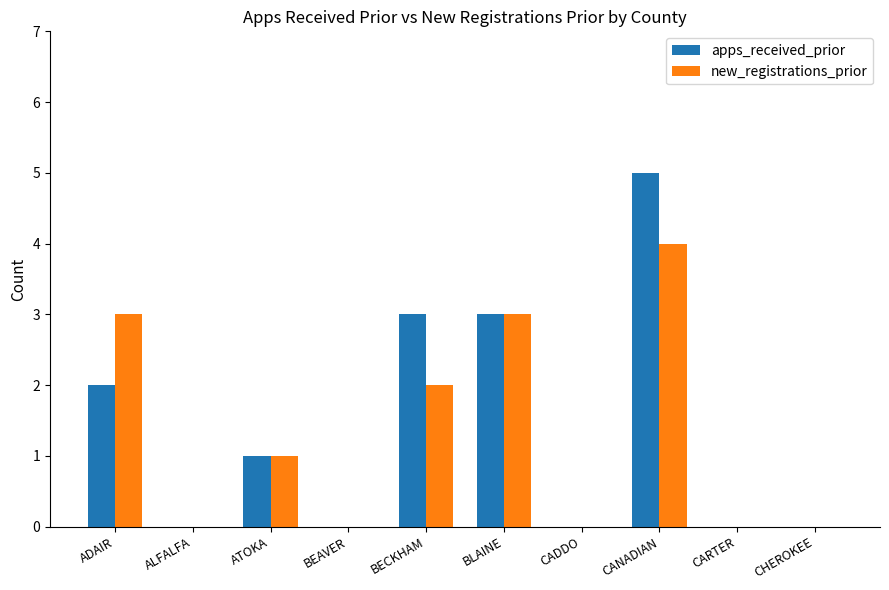

How many distinct data groups are displayed?

2